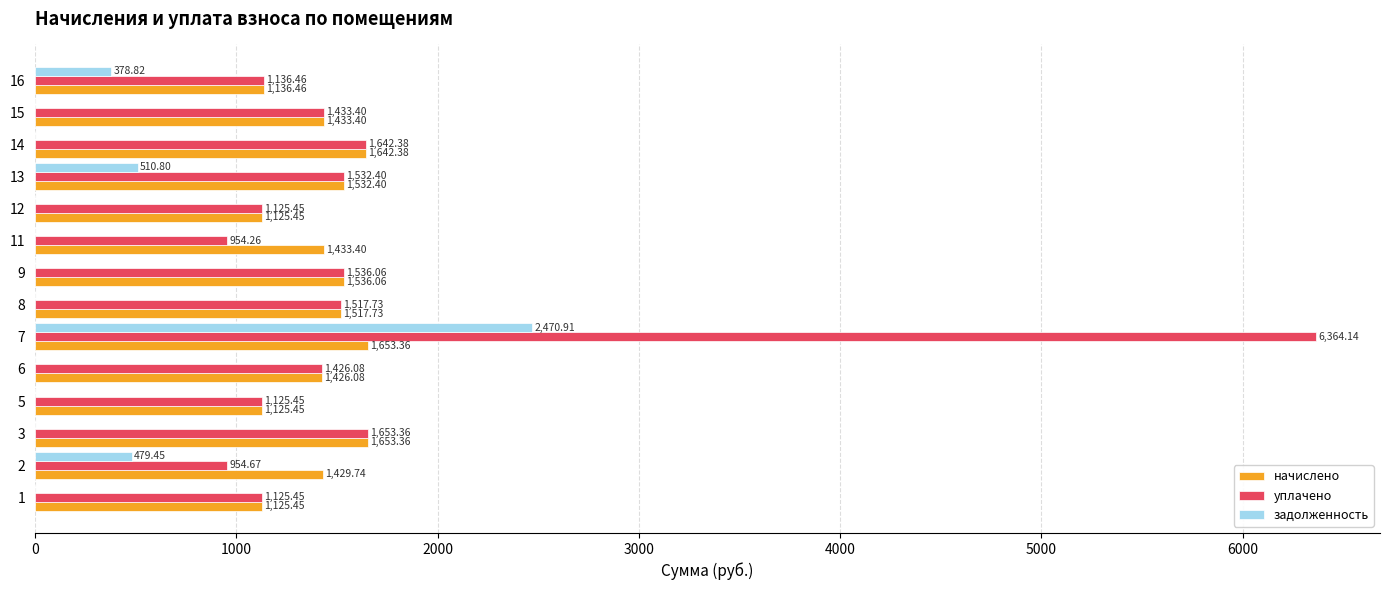

What is the sum of all начислено values?

19770.7